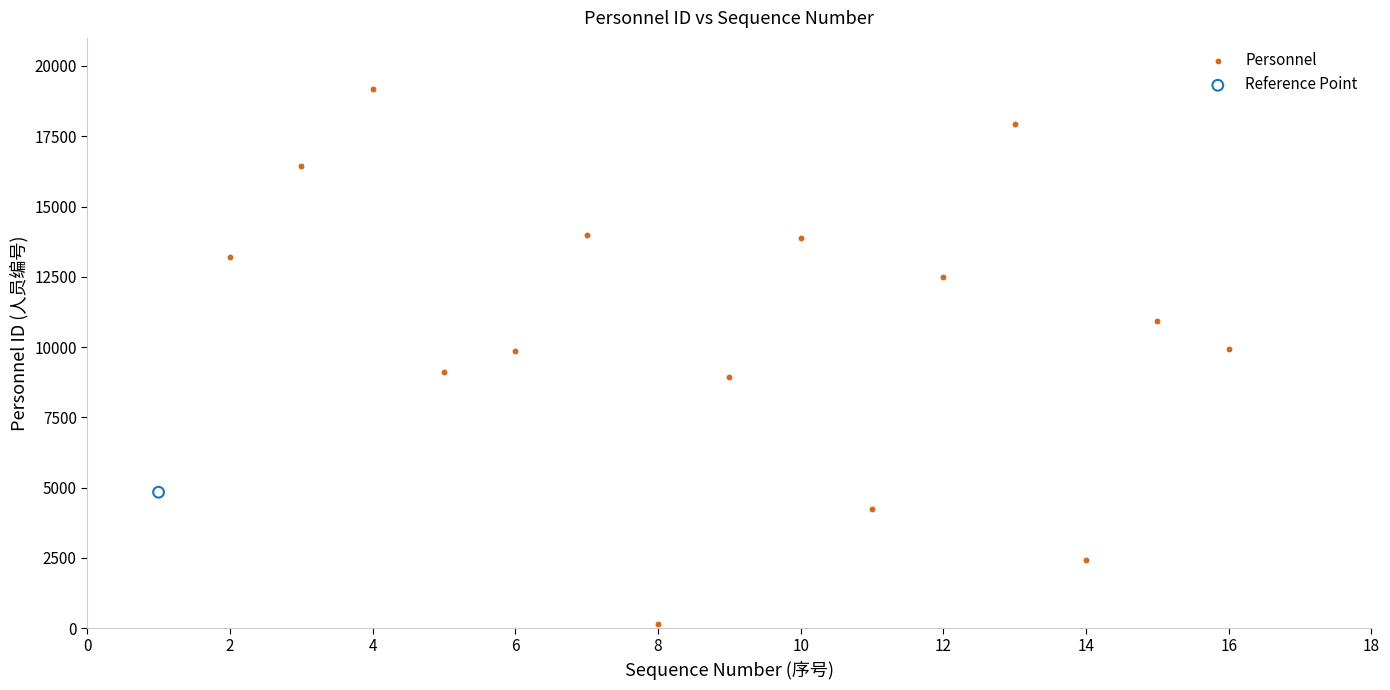

What are all the series names shown in the legend?

Personnel, Reference Point